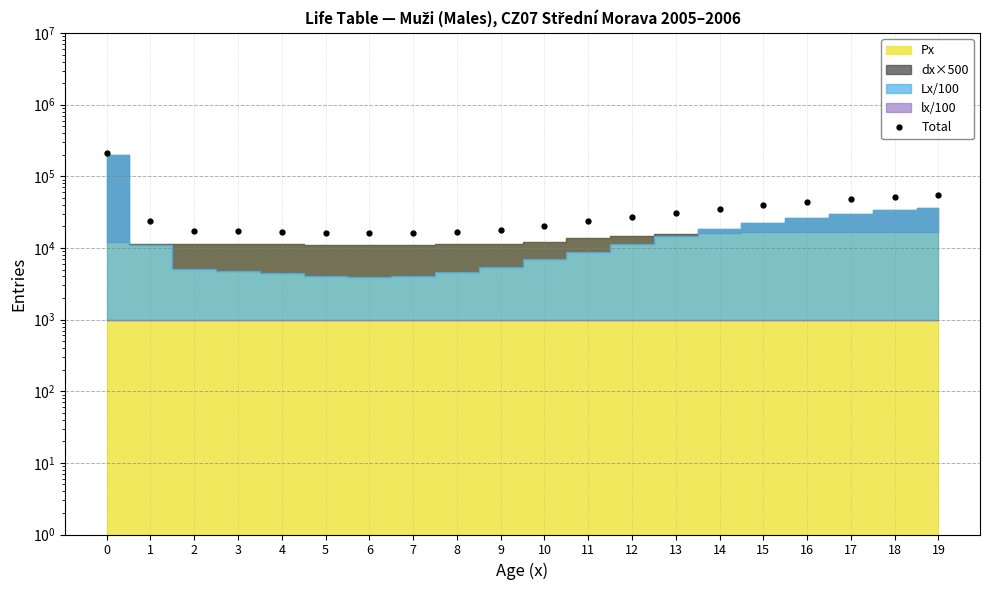

What is the change in value from 7 to 10?

+3829.7